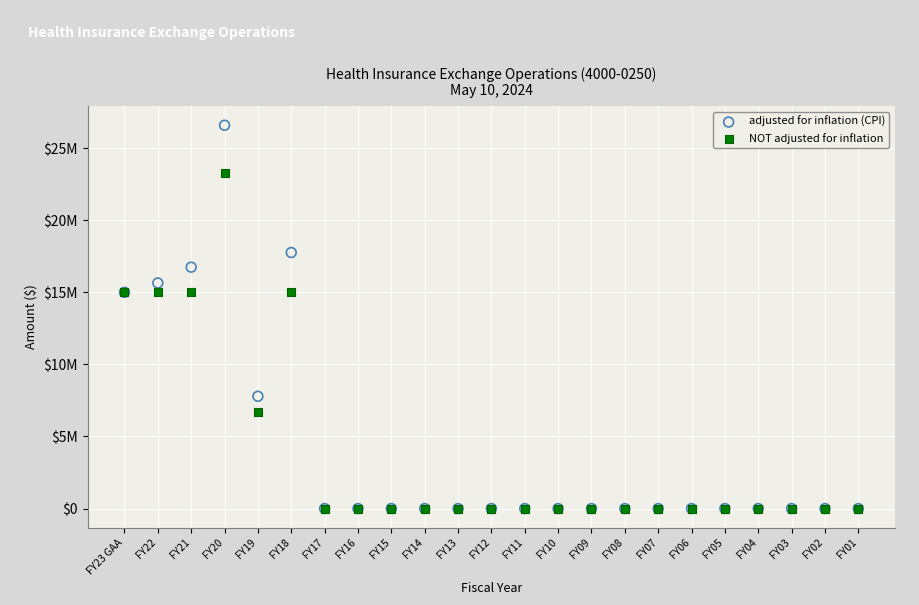

What are all the series names shown in the legend?

adjusted for inflation (CPI), NOT adjusted for inflation